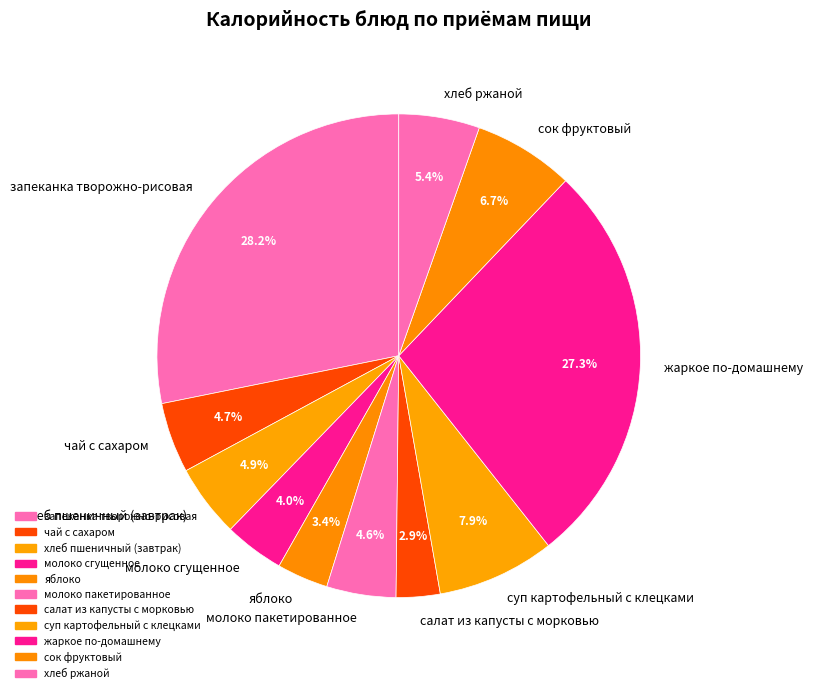

Is it true that яблоко is 3% of the pie?

True